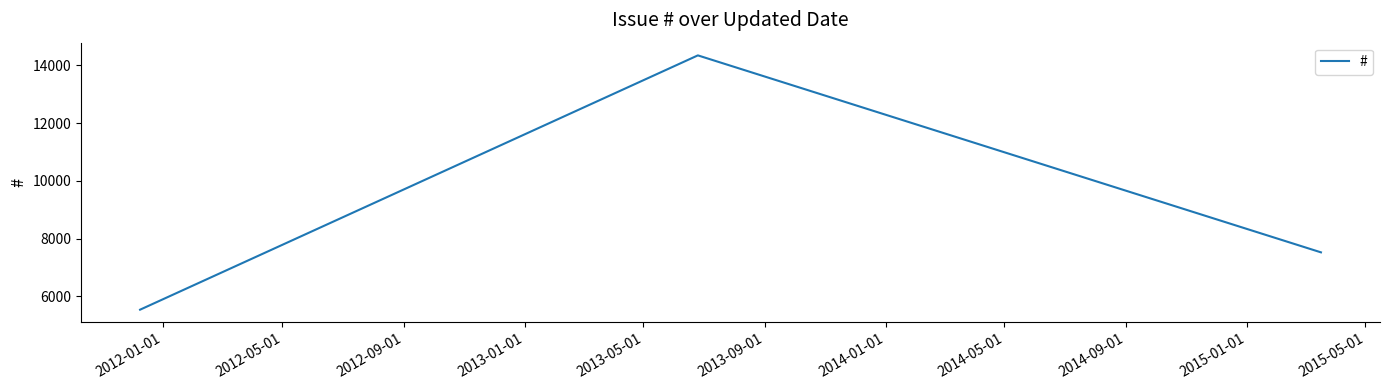

Count the values in the range 5542 to 14350.

3